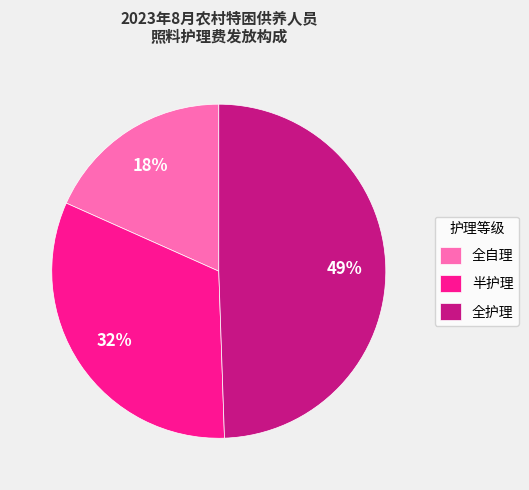

Count the number of slices in the pie.

3